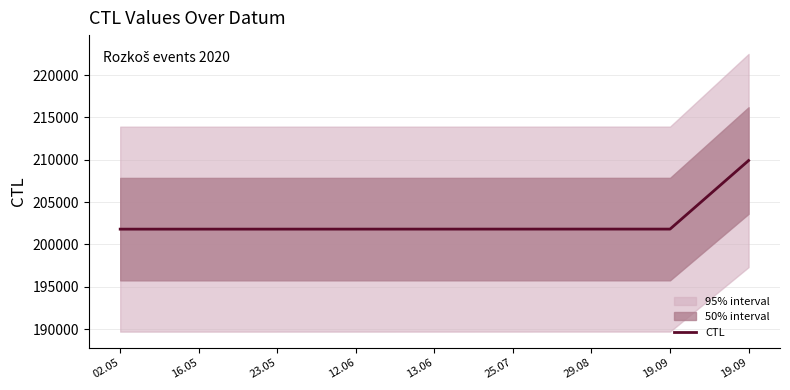

Reading left to right, what are all the values shown in this chart?

201801	201802	201803	201804	201805	201806	201808	201807	209907